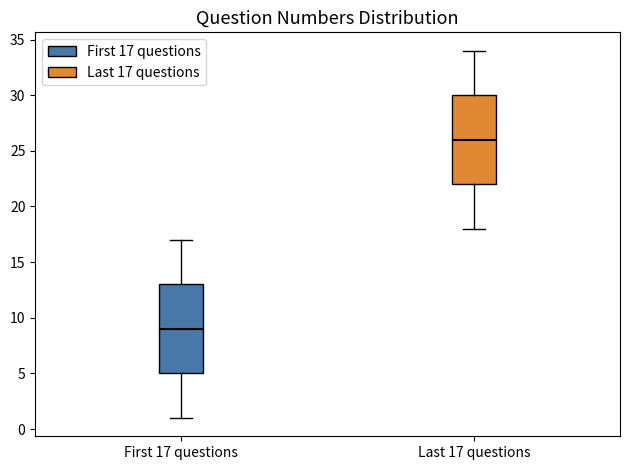

Which box has the highest median line?

Last 17 questions